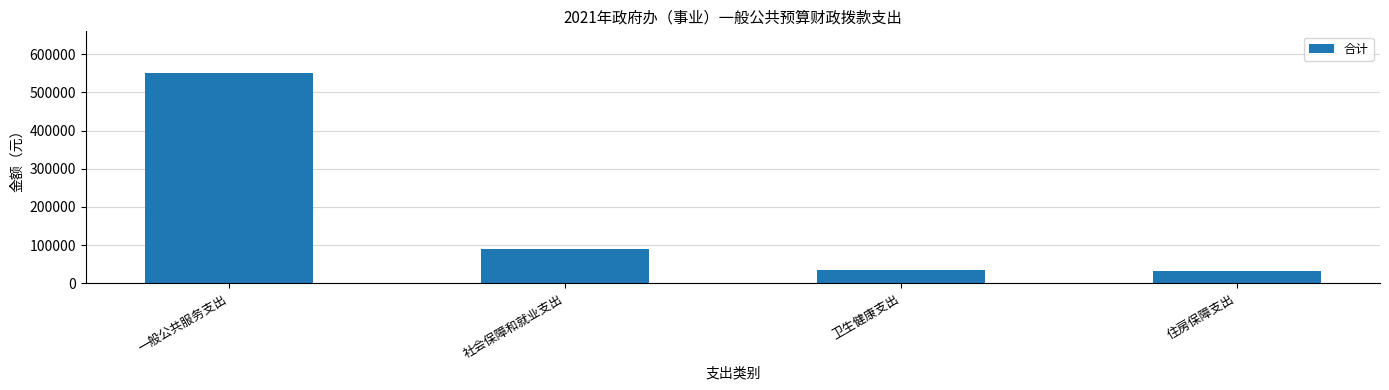

What is the difference between the maximum and minimum values?

516600